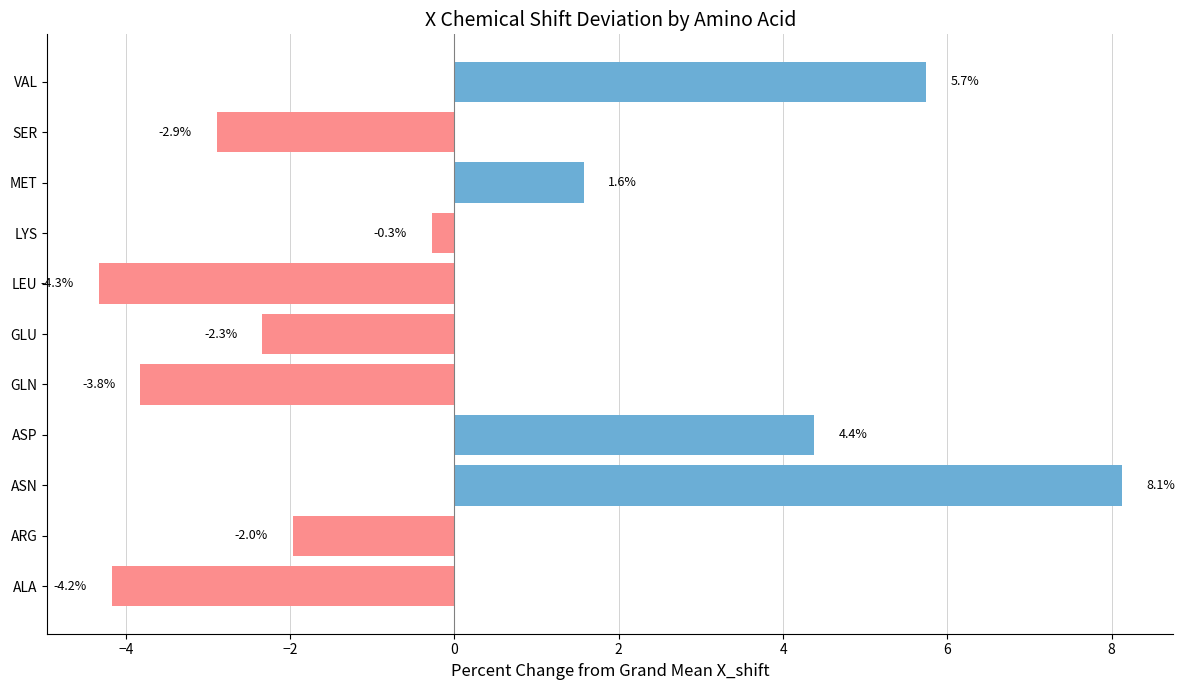

Which has a higher value, MET or SER?

MET